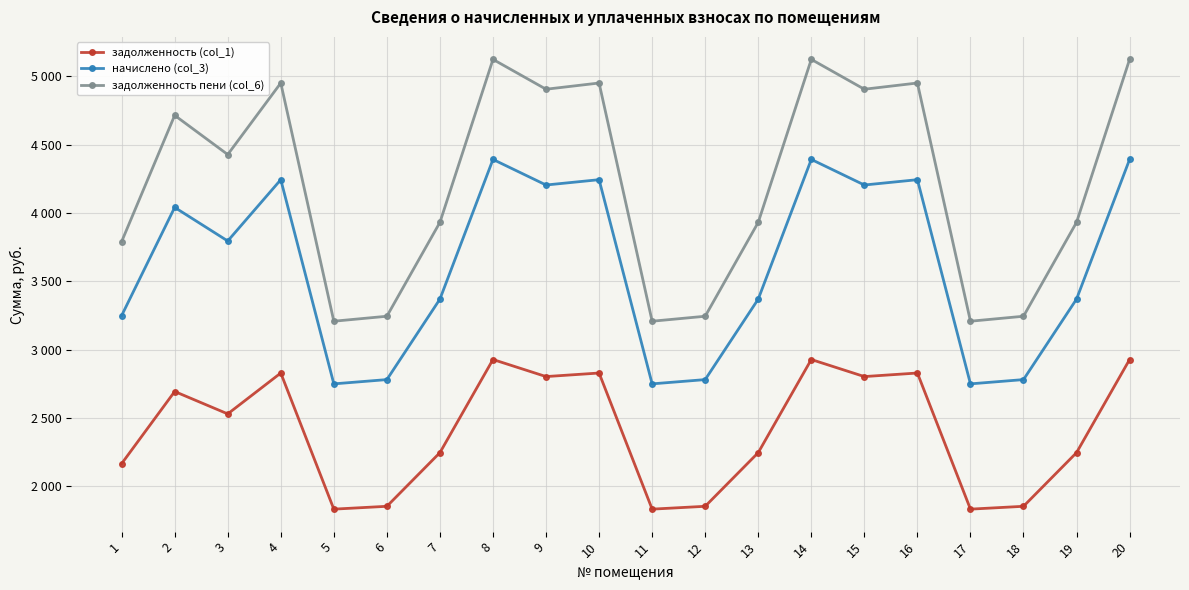

What are all the series names shown in the legend?

задолженность (col_1), начислено (col_3), задолженность пени (col_6)